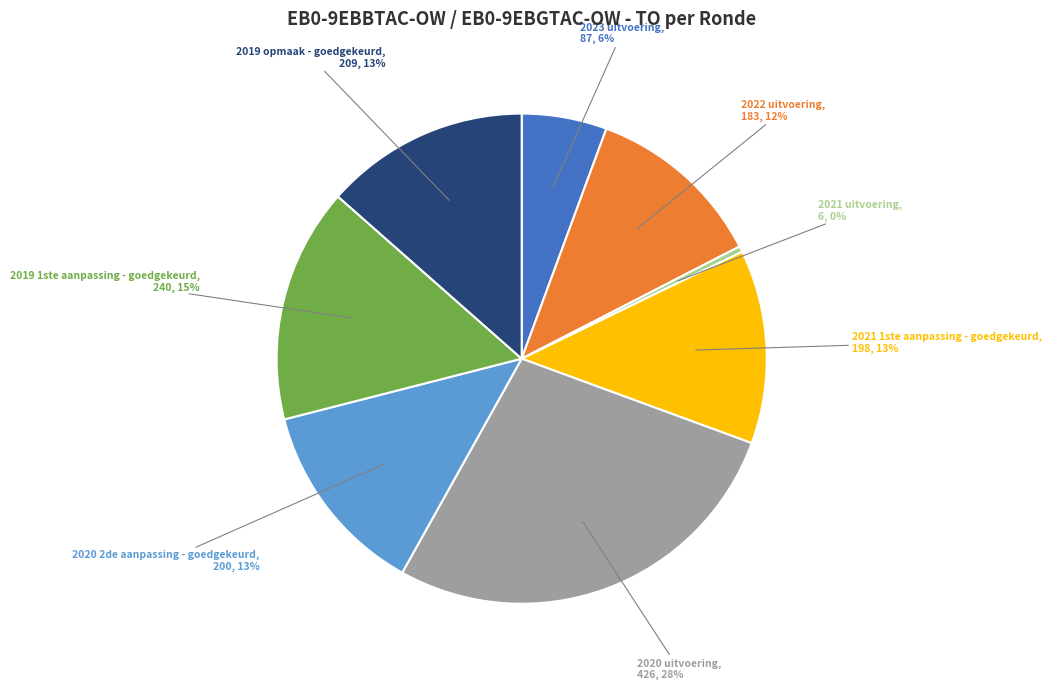

Is it true that 2019 1ste aanpassing - goedgekeurd is 4% of the pie?

False